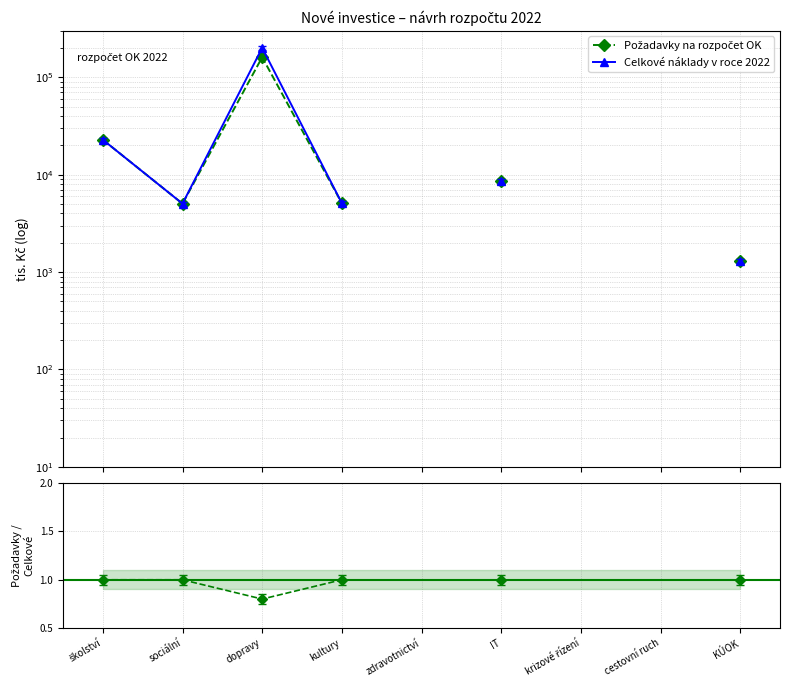

What is the total value across all series at dopravy?

361696.8